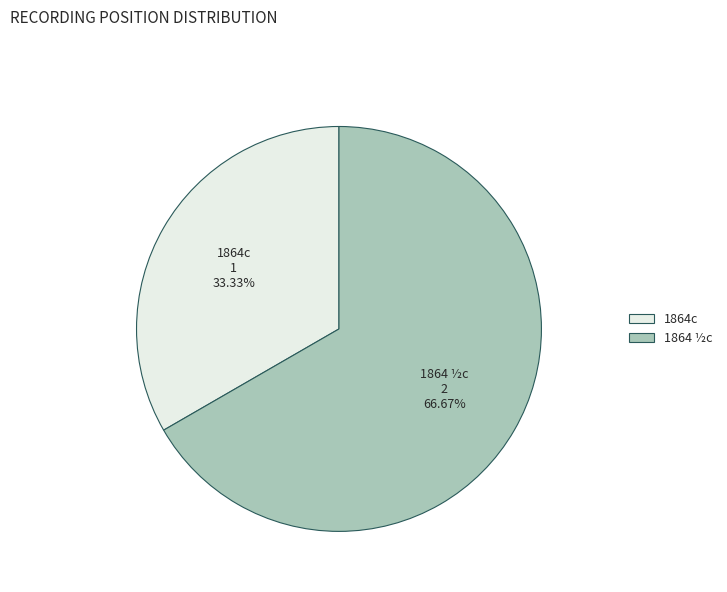

To the nearest percent, what is the difference between the largest and smallest slice percentages?

33%